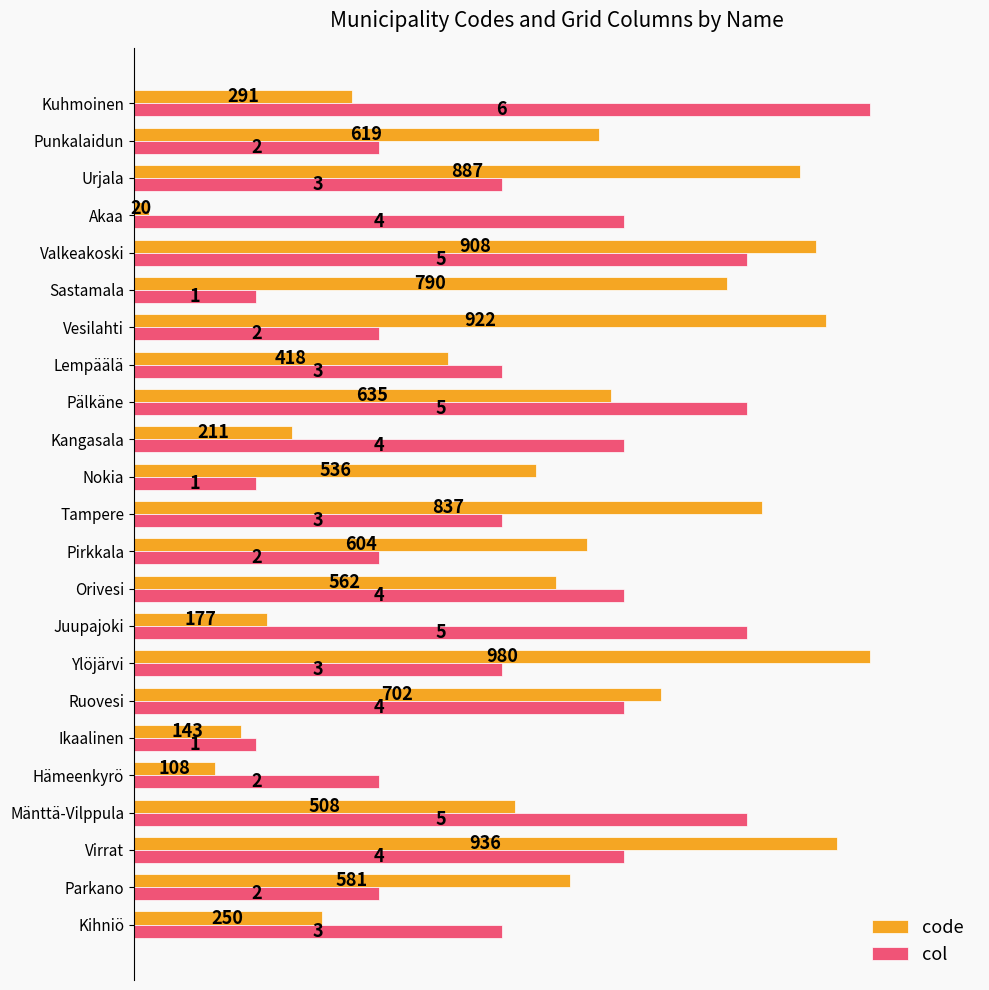

Which series has the largest total across all categories?

code